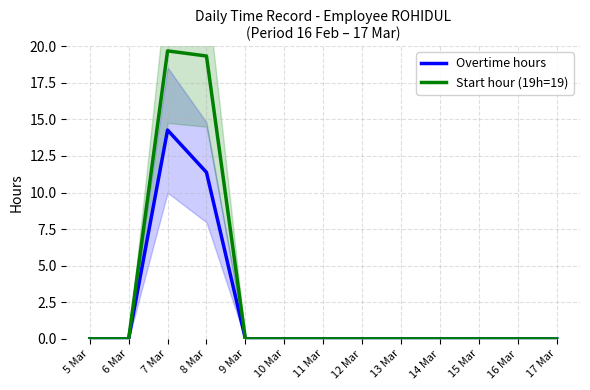

What position from the left is 11 Mar?

7